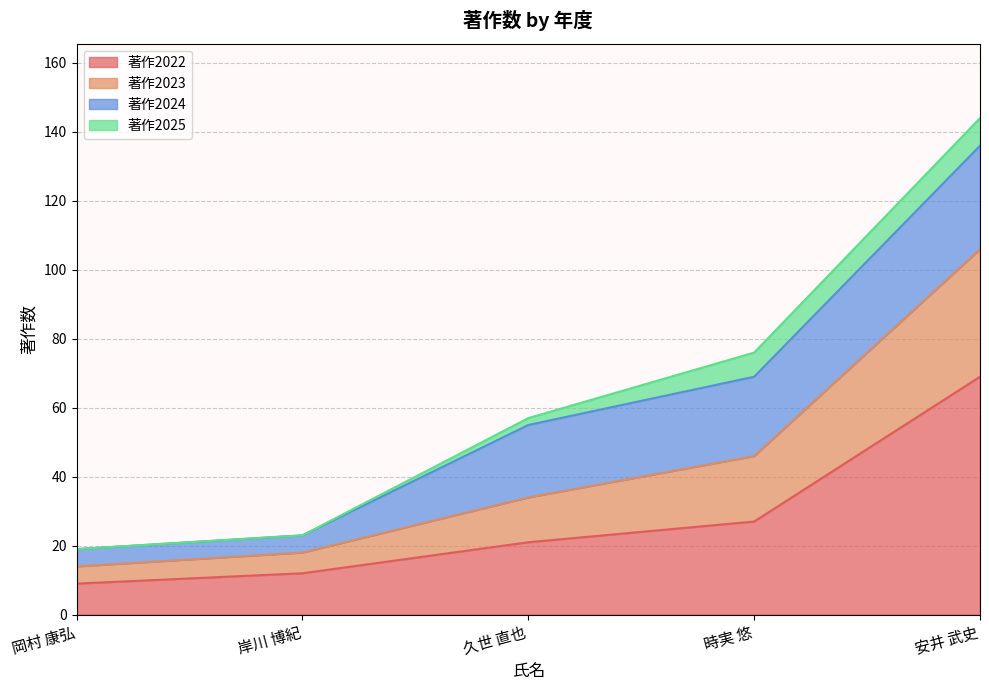

What is the label of the 1st point from the left?

岡村 康弘